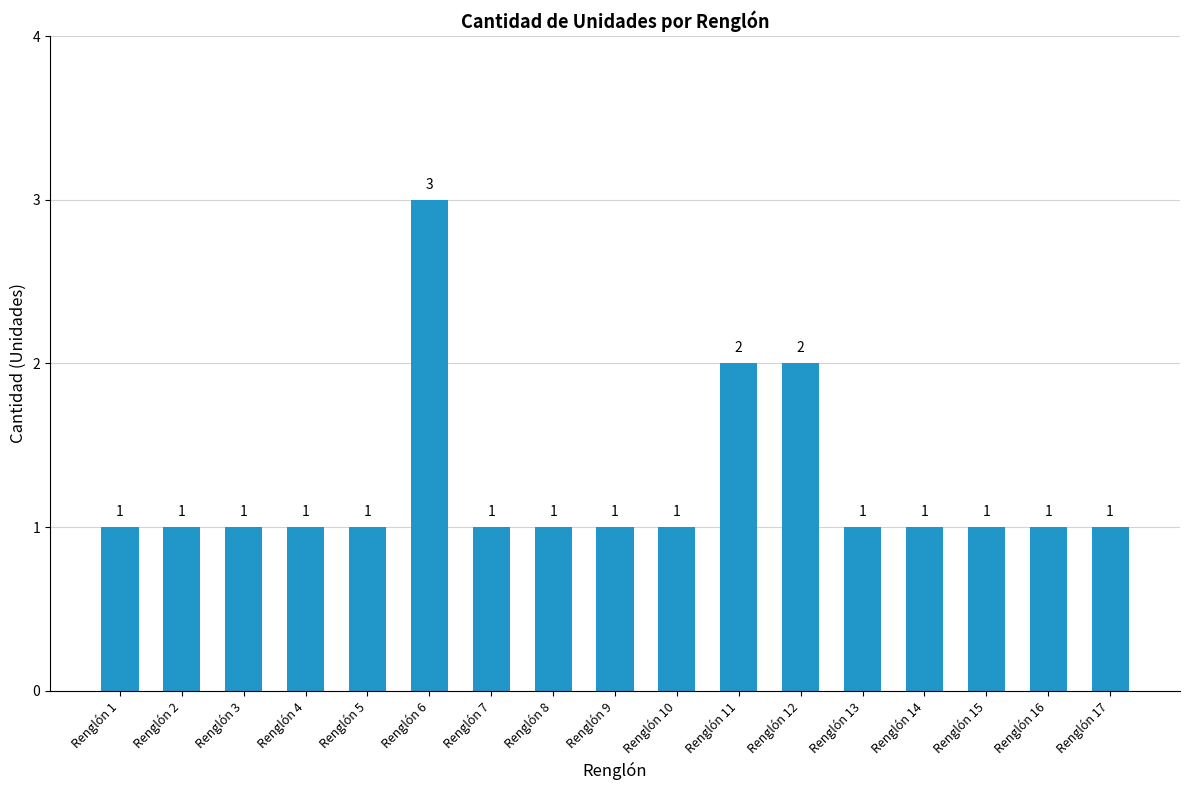

What is the difference between the maximum and minimum values?

2